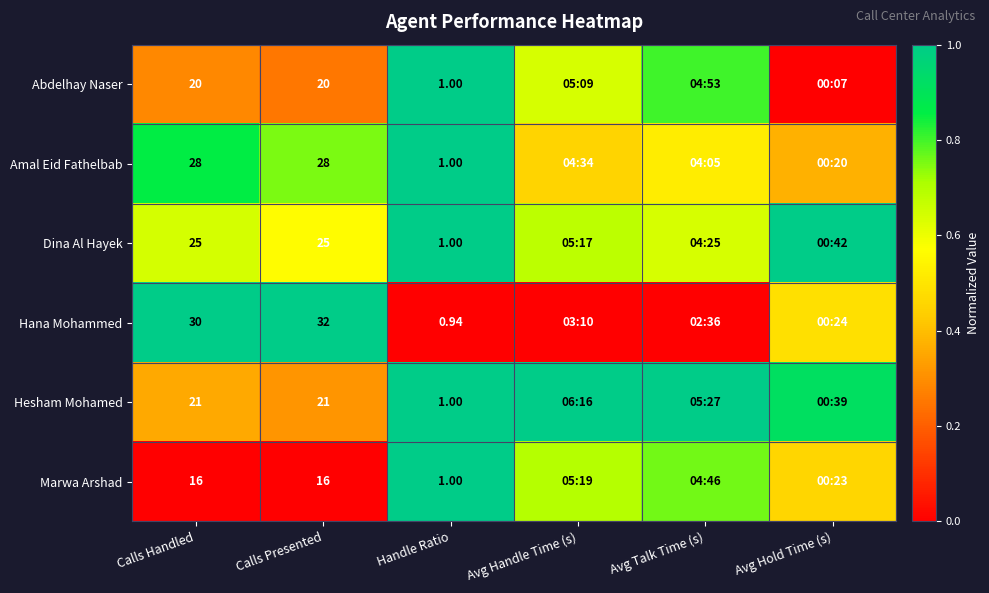

What is the sum of the Dina Al Hayek values at Avg Hold Time (s) and Calls Handled?

1.6